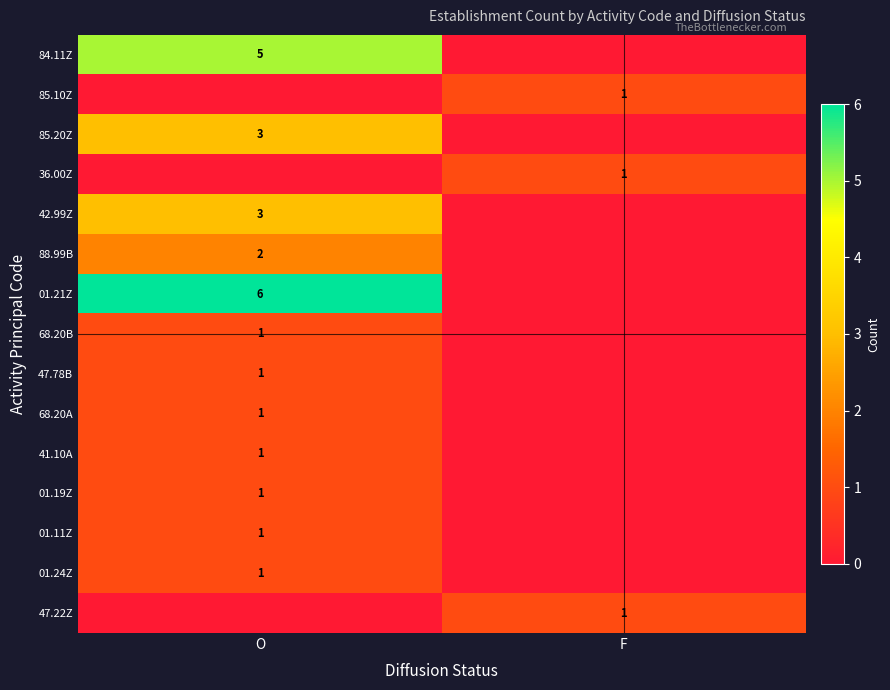

Is the value of 01.24Z at O greater than the value of 85.20Z at O?

No